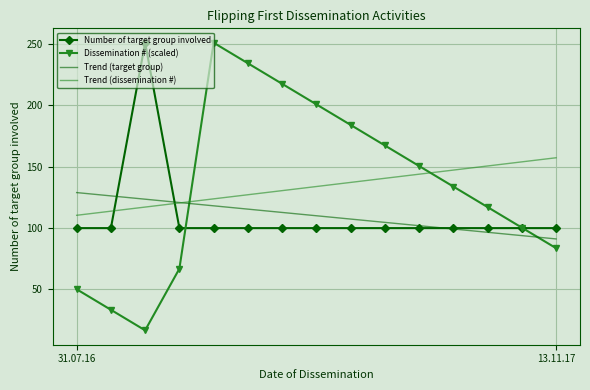

Reading right to left, transcribe all the data shown in this chart.

Number of target group involved: 100.0	100.0	100.0	100.0	100.0	100.0	100.0	100.0	100.0	100.0	100.0	100.0	251.0	100.0	100.0
Dissemination # (scaled): 83.7	100.4	117.1	133.9	150.6	167.3	184.1	200.8	217.5	234.3	251.0	66.9	16.7	33.5	50.2
Trend (target group): 91.2	93.9	96.6	99.3	102.0	104.7	107.4	110.1	112.8	115.5	118.2	120.9	123.5	126.2	128.9
Trend (dissemination #): 157.3	153.9	150.6	147.3	143.9	140.6	137.2	133.9	130.5	127.2	123.8	120.5	117.1	113.8	110.4